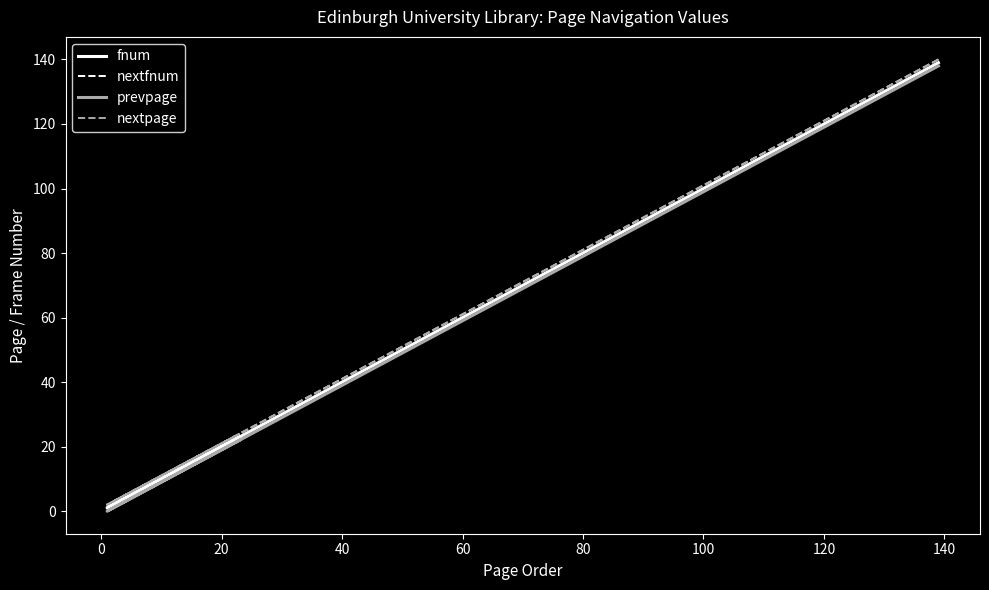

True or false: prevpage has a value of 92 at 0.

False